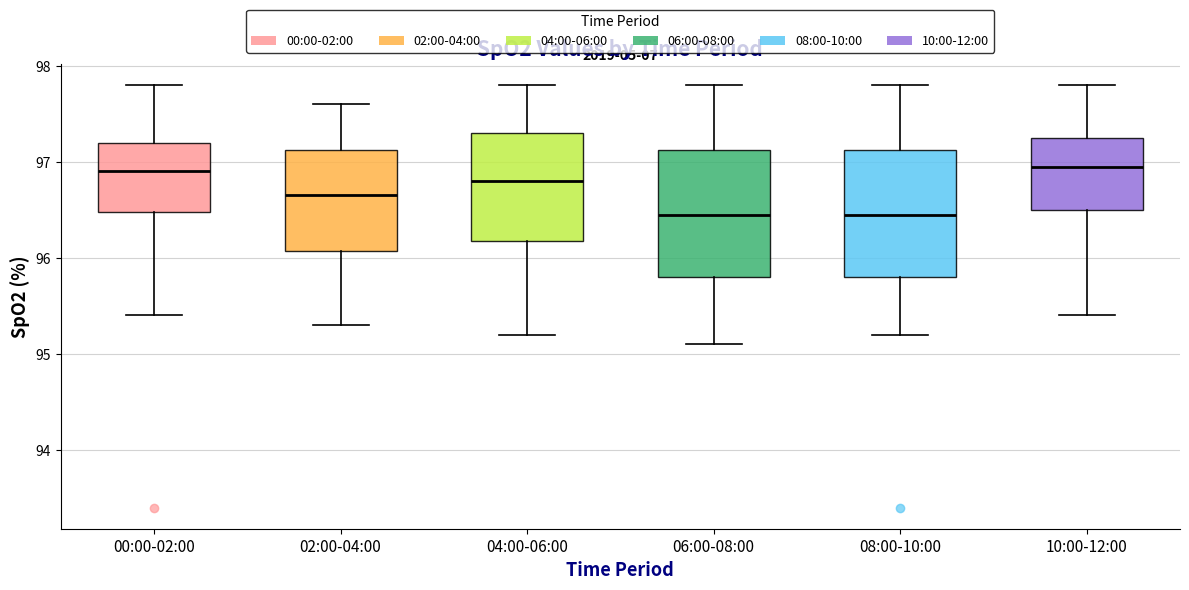

Reading left to right, read every box against the y-axis: the position of its median line, the range the box covers, and the ends of its whiskers. The values are not printed on the chart, so give them approximately, as read against the axis.

00:00-02:00: median 96.9, box 96.5 to 97.2, whiskers 95.4 to 97.8
02:00-04:00: median 96.7, box 96.1 to 97.1, whiskers 95.3 to 97.6
04:00-06:00: median 96.8, box 96.2 to 97.3, whiskers 95.2 to 97.8
06:00-08:00: median 96.5, box 95.8 to 97.1, whiskers 95.1 to 97.8
08:00-10:00: median 96.5, box 95.8 to 97.1, whiskers 95.2 to 97.8
10:00-12:00: median 97.0, box 96.5 to 97.3, whiskers 95.4 to 97.8